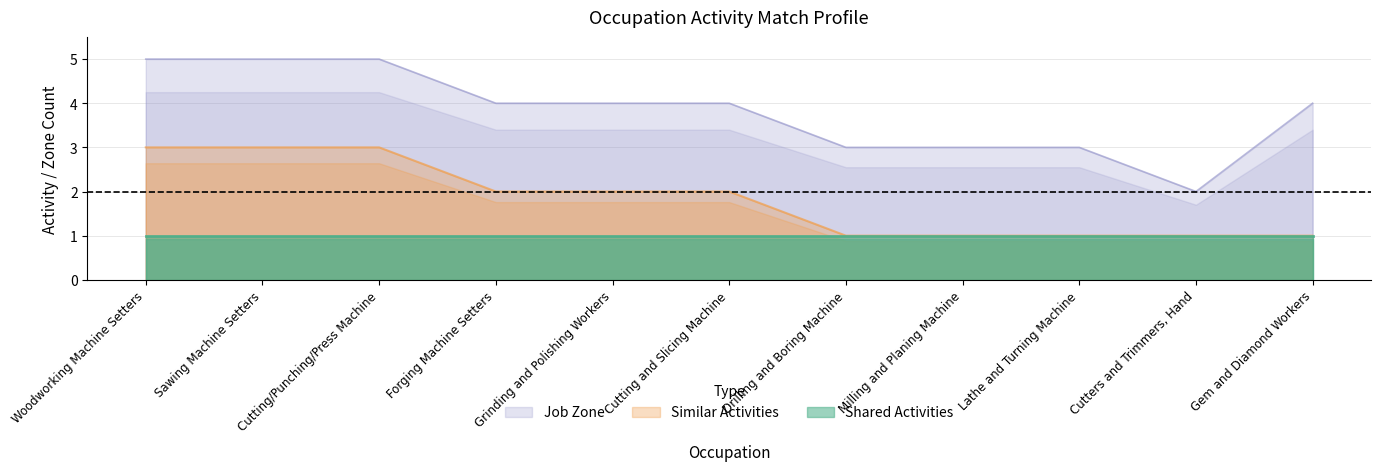

True or false: Job Zone and Similar Activities intersect in this chart.

False